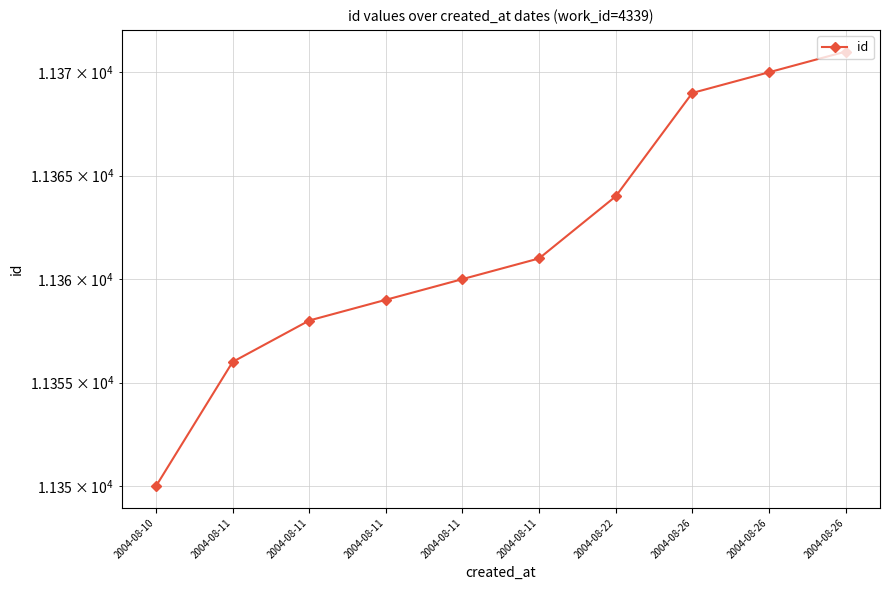

What is the difference between the values at 2004-08-22 and 2004-08-26?

6